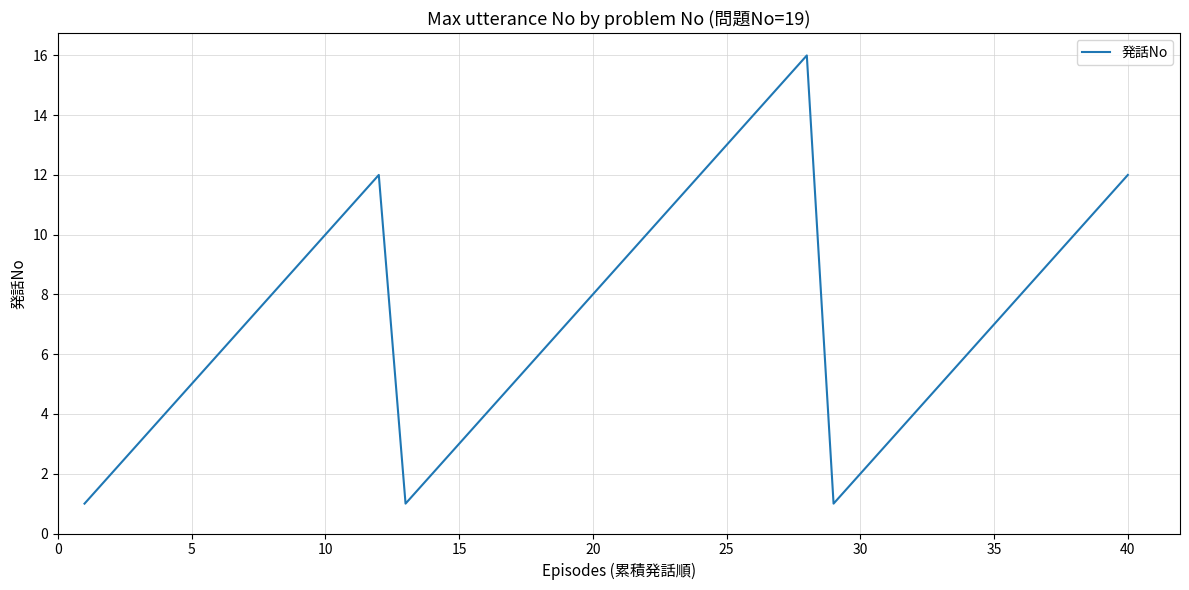

What is the greatest value displayed?

16